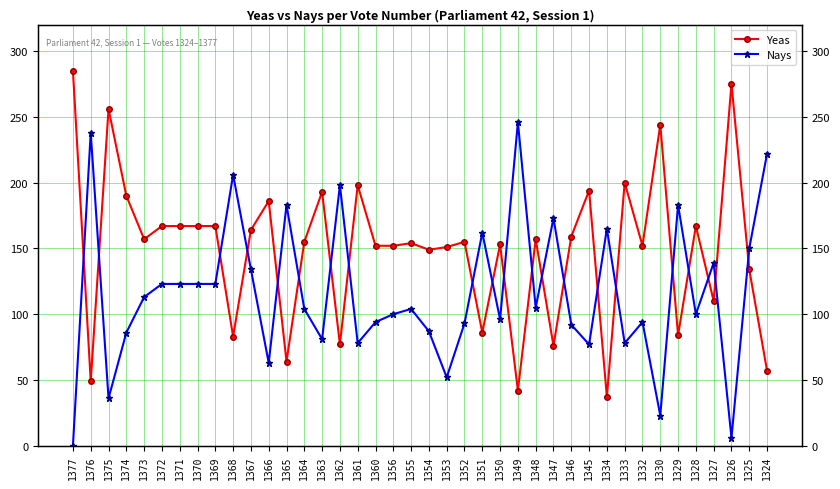

Between 1333 and 1355, which is larger?

1333